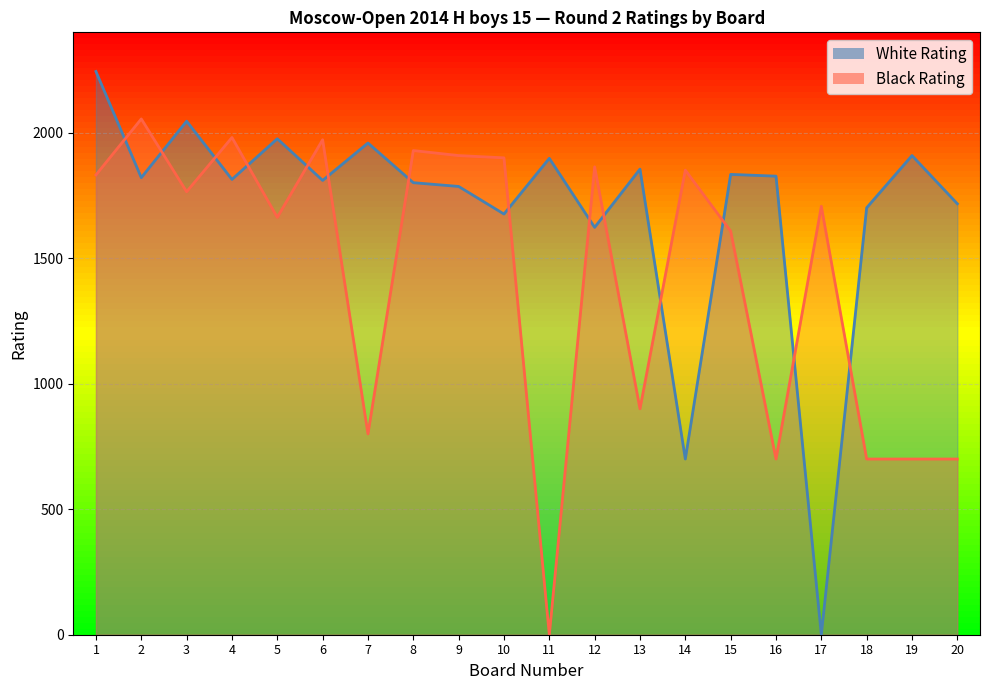

What is the sum of the White Rating values at 10 and 3?

3722